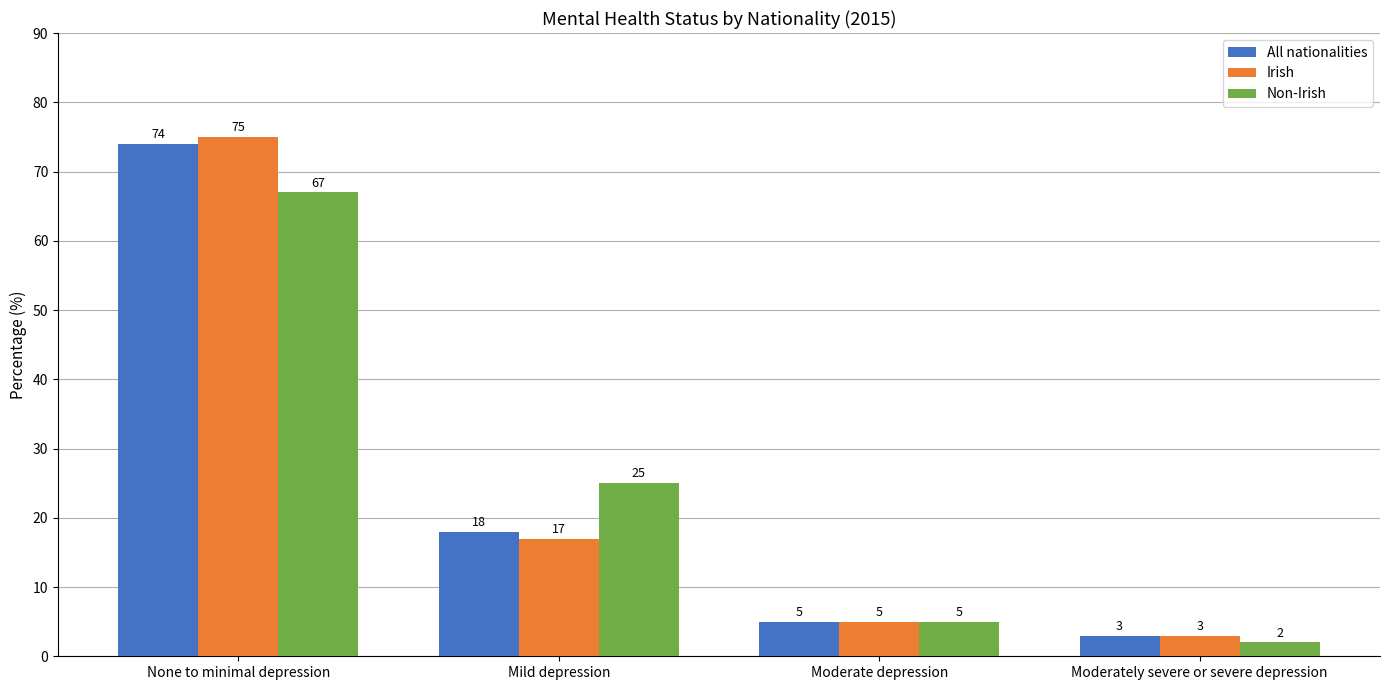

What is the difference between the highest and lowest values at None to minimal depression?

8